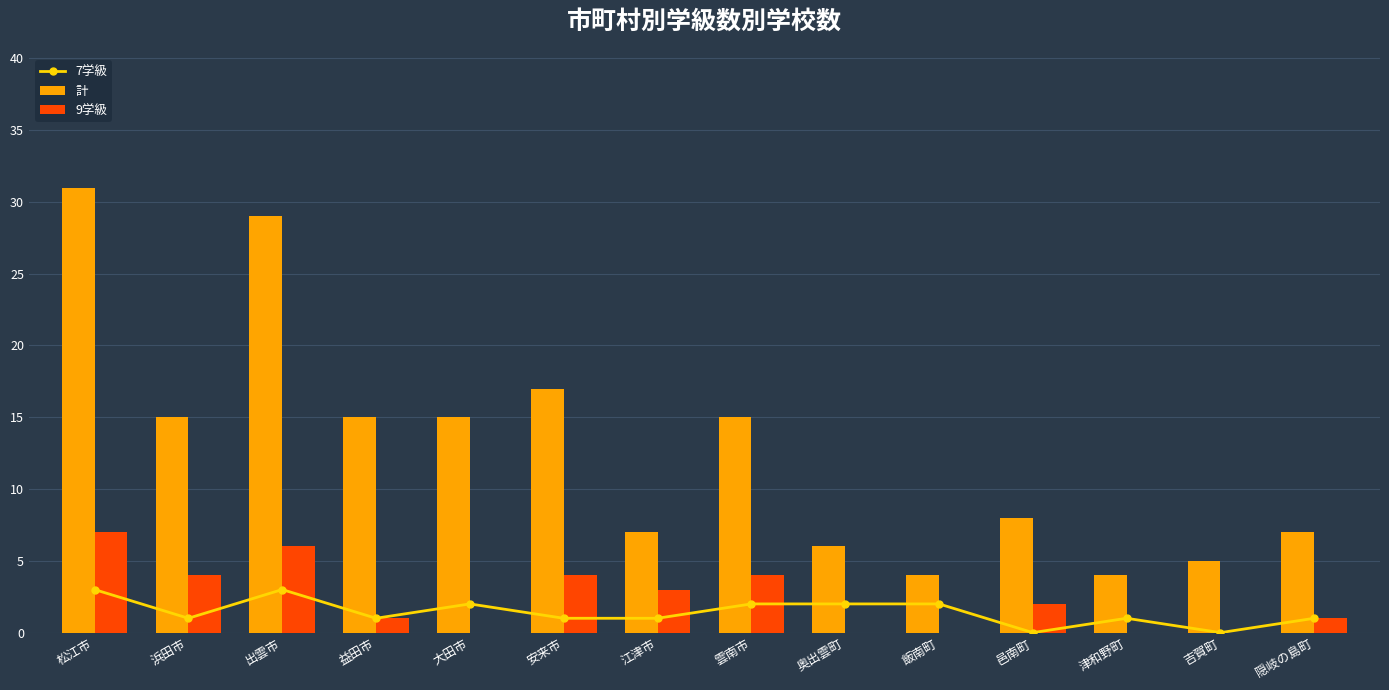

Reading left to right, extract all data points from this chart.

7学級: 松江市=3	浜田市=1	出雲市=3	益田市=1	大田市=2	安来市=1	江津市=1	雲南市=2	奥出雲町=2	飯南町=2	邑南町=0	津和野町=1	吉賀町=0	隠岐の島町=1
計: 松江市=31	浜田市=15	出雲市=29	益田市=15	大田市=15	安来市=17	江津市=7	雲南市=15	奥出雲町=6	飯南町=4	邑南町=8	津和野町=4	吉賀町=5	隠岐の島町=7
9学級: 松江市=7	浜田市=4	出雲市=6	益田市=1	大田市=0	安来市=4	江津市=3	雲南市=4	奥出雲町=0	飯南町=0	邑南町=2	津和野町=0	吉賀町=0	隠岐の島町=1